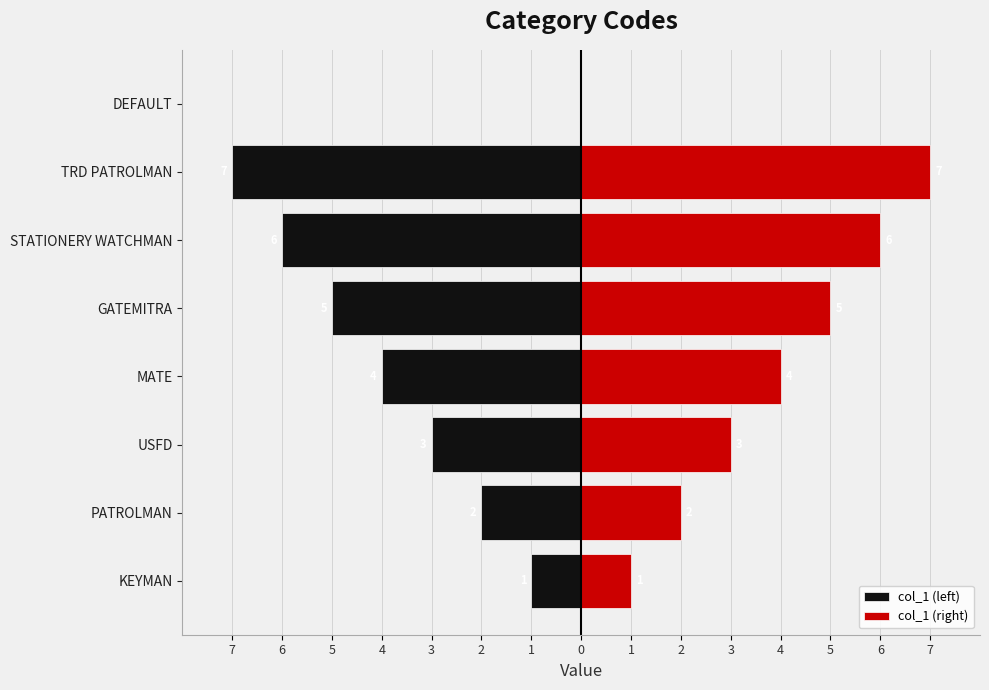

What is the difference between the maximum and minimum values in the col_1 (right) series?

7